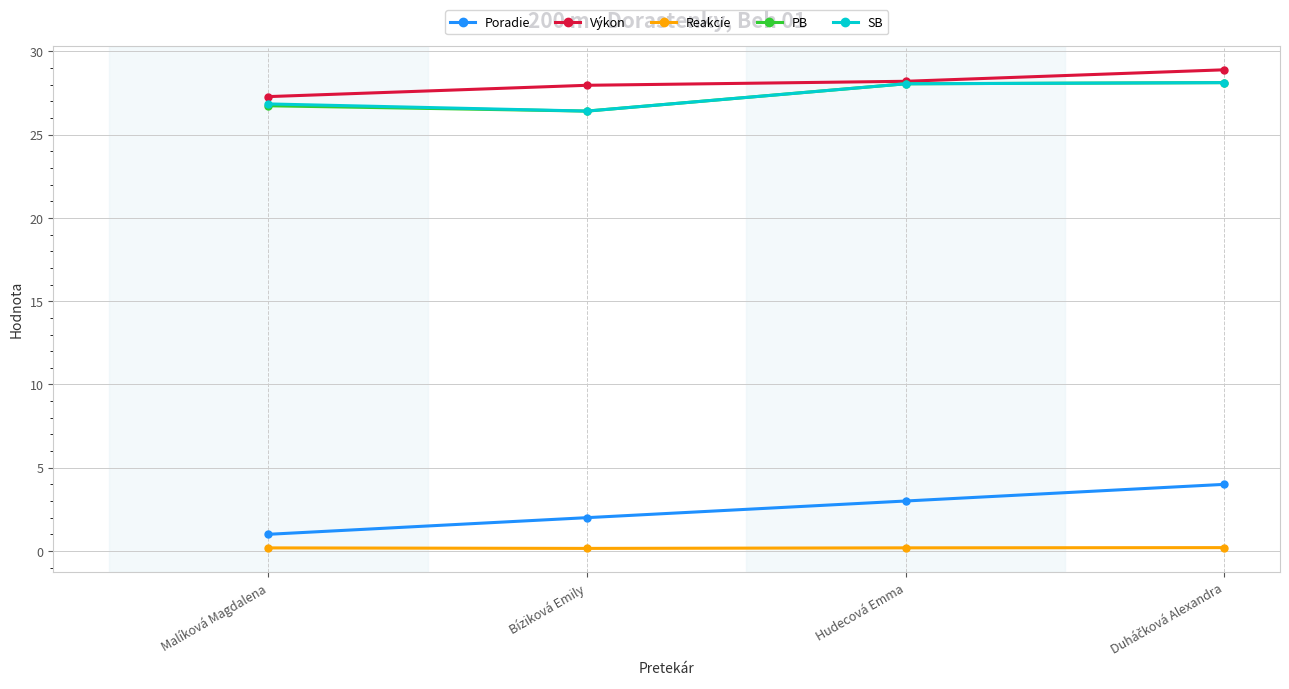

What is the difference between the PB values at Bíziková Emily and Malíková Magdalena?

0.3